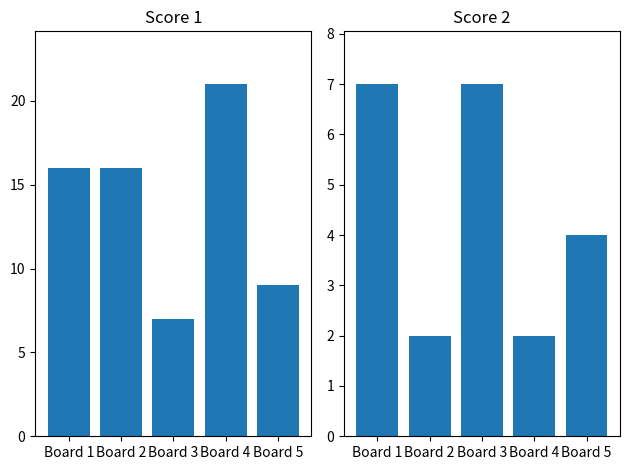

What is the difference between the maximum and second lowest values in the Score 1 series?

12